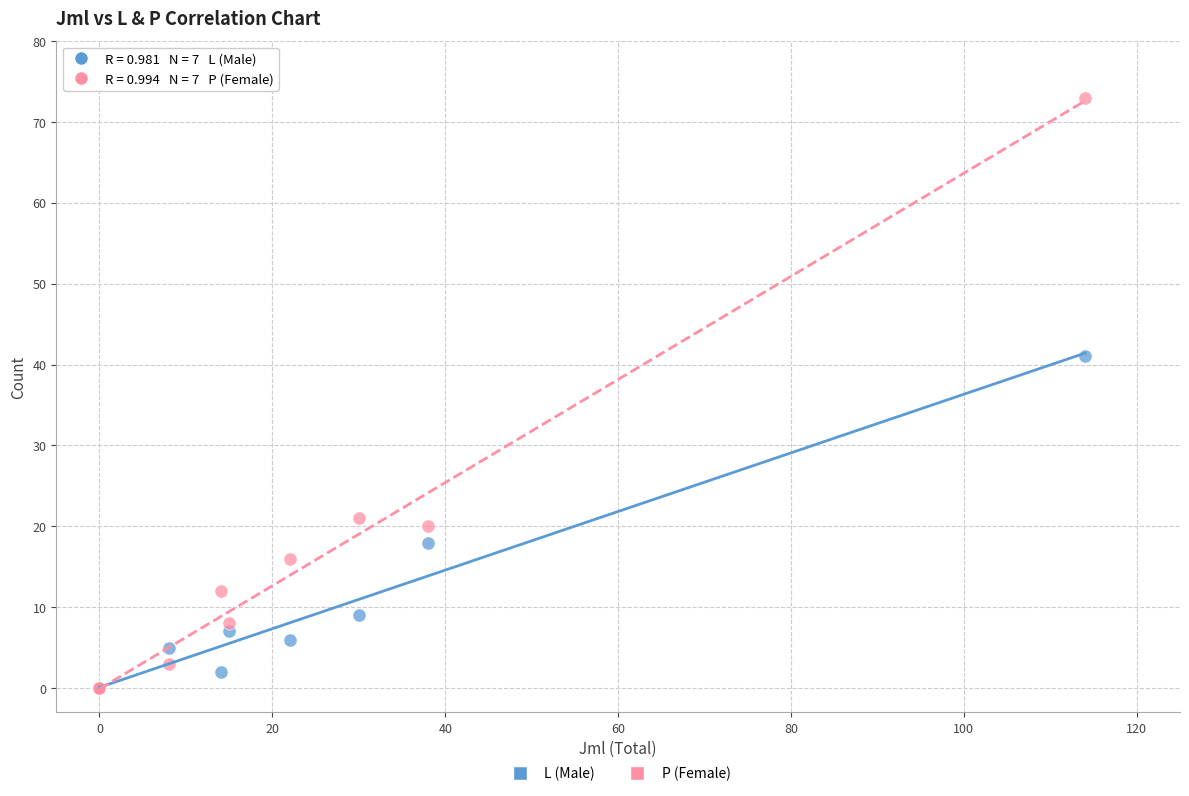

What are all the series names shown in the legend?

L (Male), P (Female)